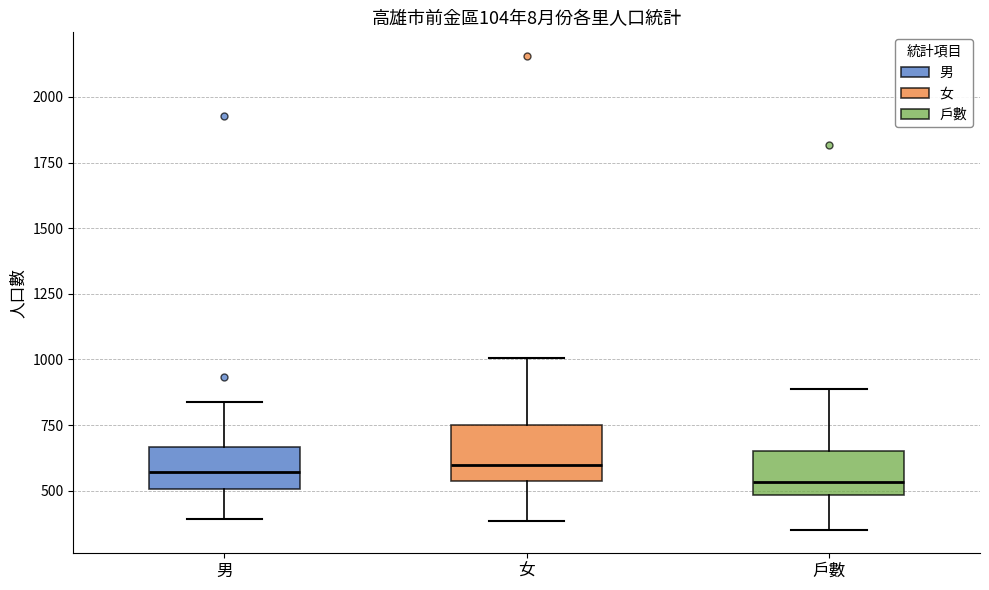

Where is the lower edge of the box for 女 on the y-axis? The values are not printed on the chart, so give them approximately, as read against the axis.

550